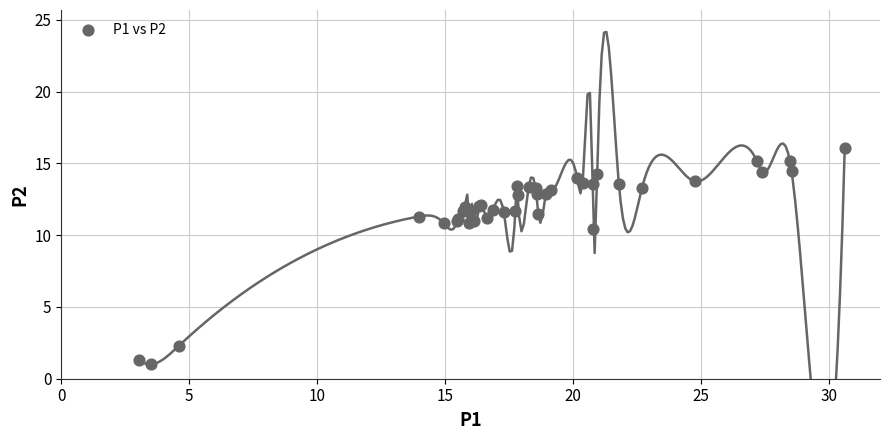

What Y value in the scatter plot is closest to 8?

10.4